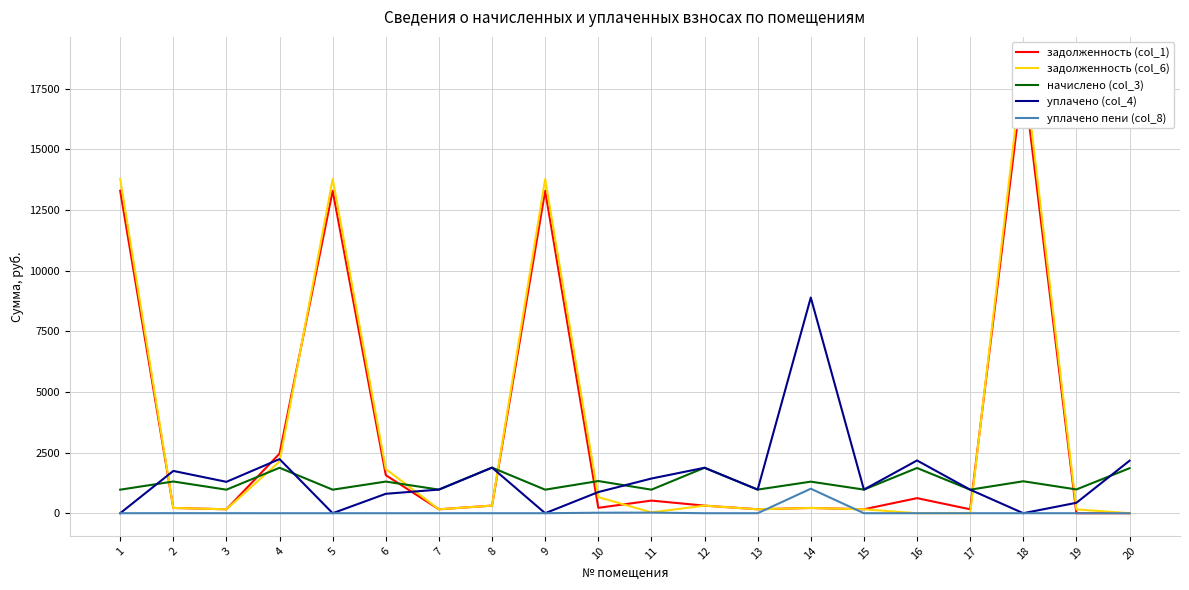

How many data points in начислено (col_3) are less than 1300?

10